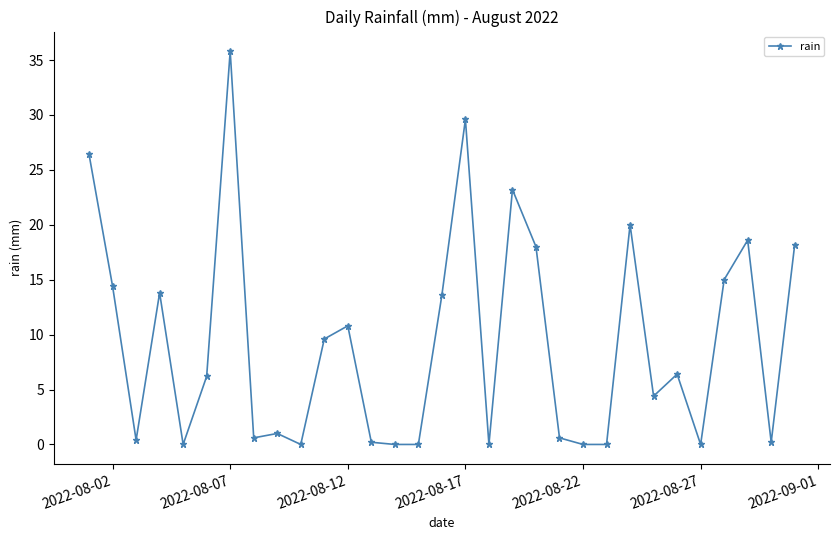

How many categories are shown in the chart?

31